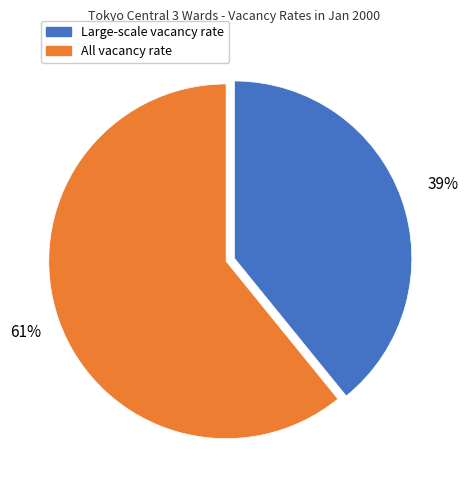

Does any single category account for the majority?

Yes